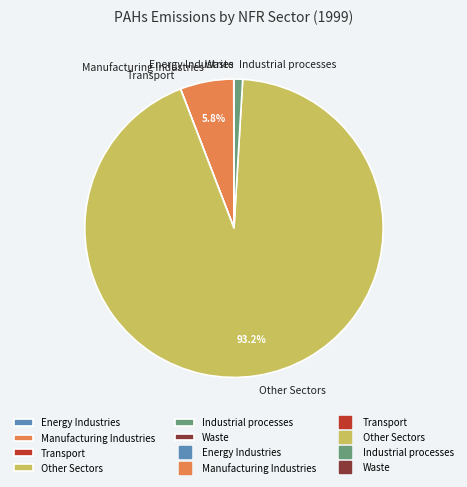

Does Other Sectors account for over 50% of the chart?

Yes